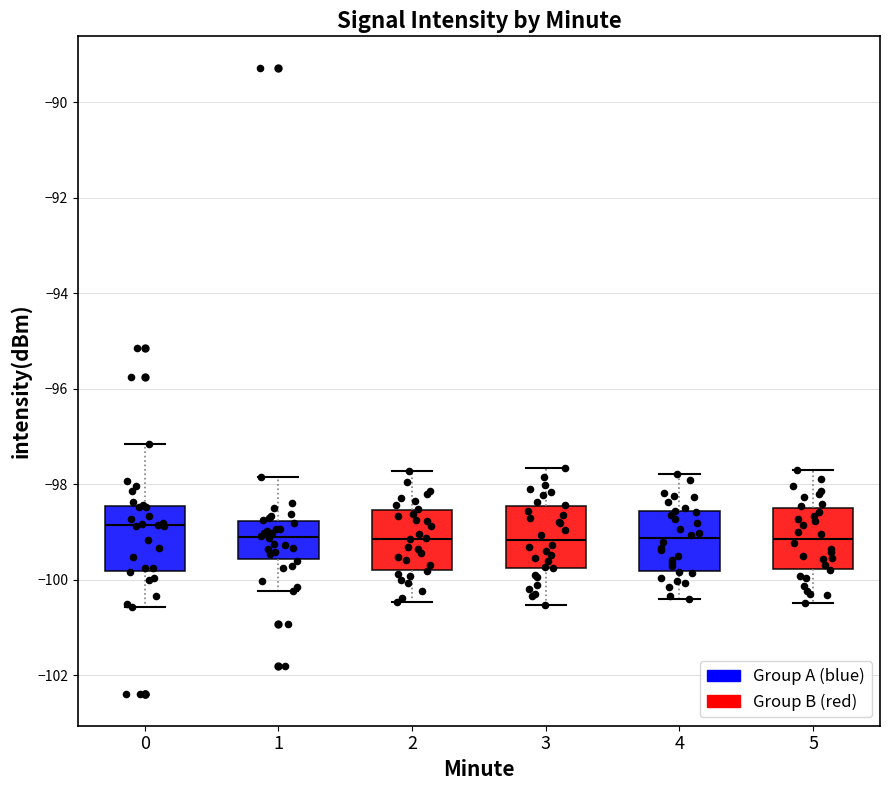

Reading left to right, transcribe this box plot: for each box, give where its median line is, the range the box spans, and where its two whiskers end, as read against the y-axis. The values are not printed on the chart, so give them approximately, as read against the axis.

0: median -98.8, box -99.8 to -98.4, whiskers -100.6 to -97.2
1: median -99.2, box -99.6 to -98.8, whiskers -100.2 to -97.8
2: median -99.2, box -99.8 to -98.6, whiskers -100.4 to -97.8
3: median -99.2, box -99.8 to -98.4, whiskers -100.6 to -97.6
4: median -99.2, box -99.8 to -98.6, whiskers -100.4 to -97.8
5: median -99.2, box -99.8 to -98.4, whiskers -100.4 to -97.6